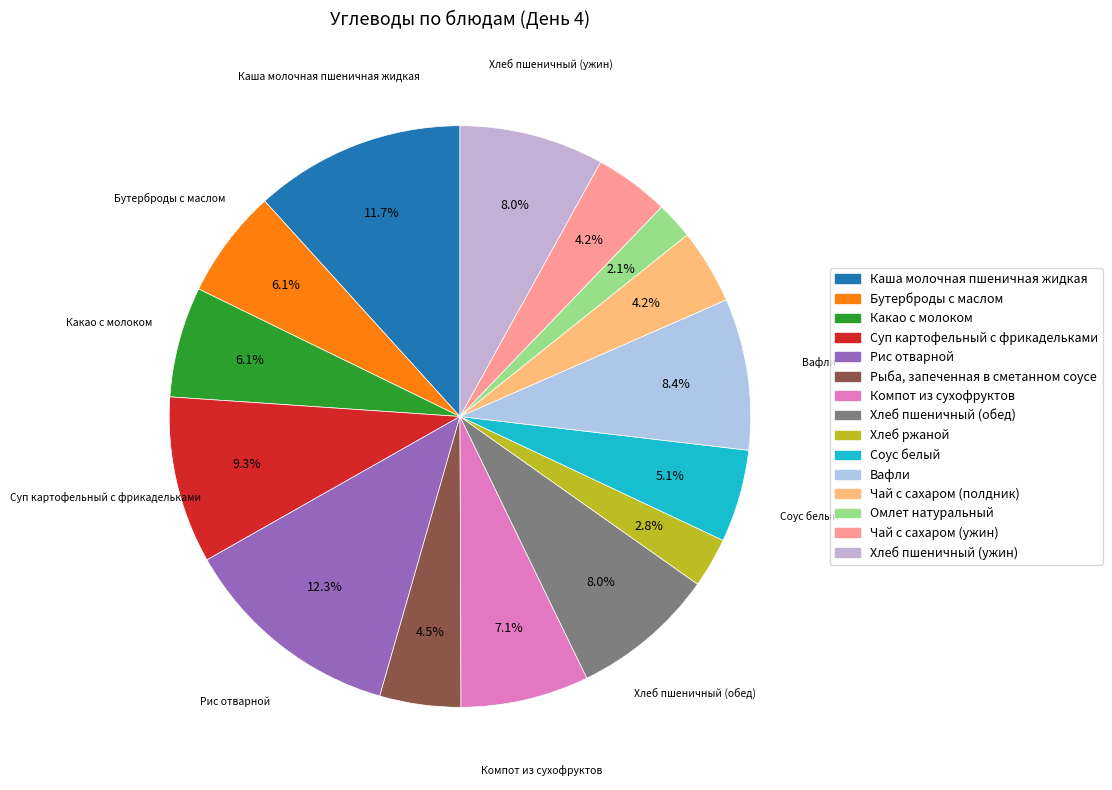

What percentage do Компот из сухофруктов and Какао с молоком together represent?

13.3%